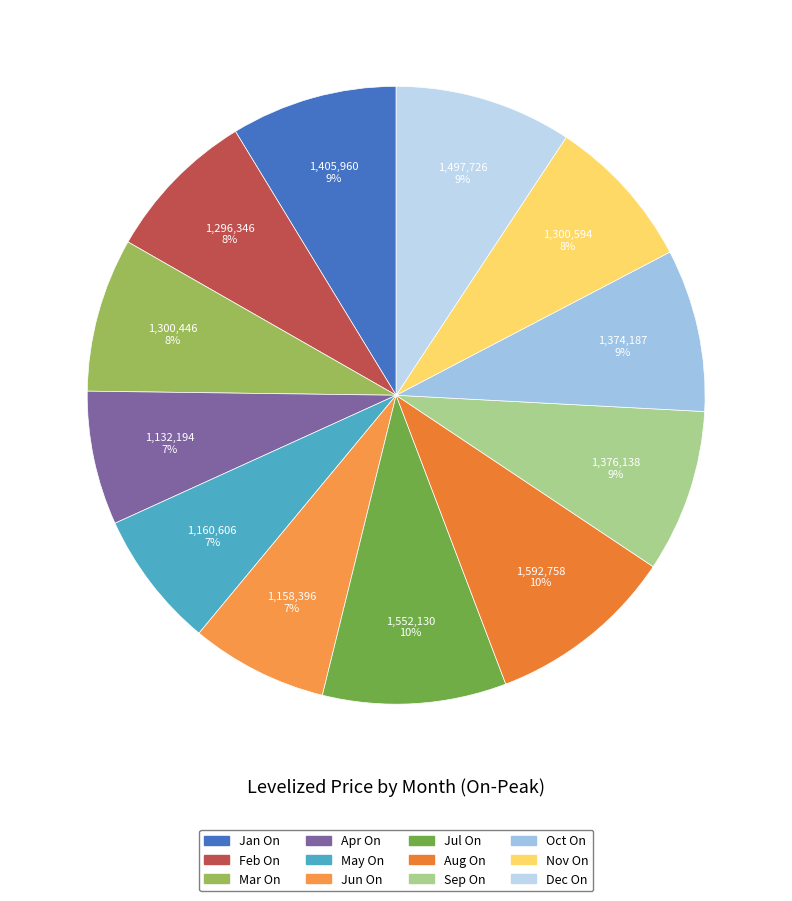

Is there a majority slice in this chart?

No